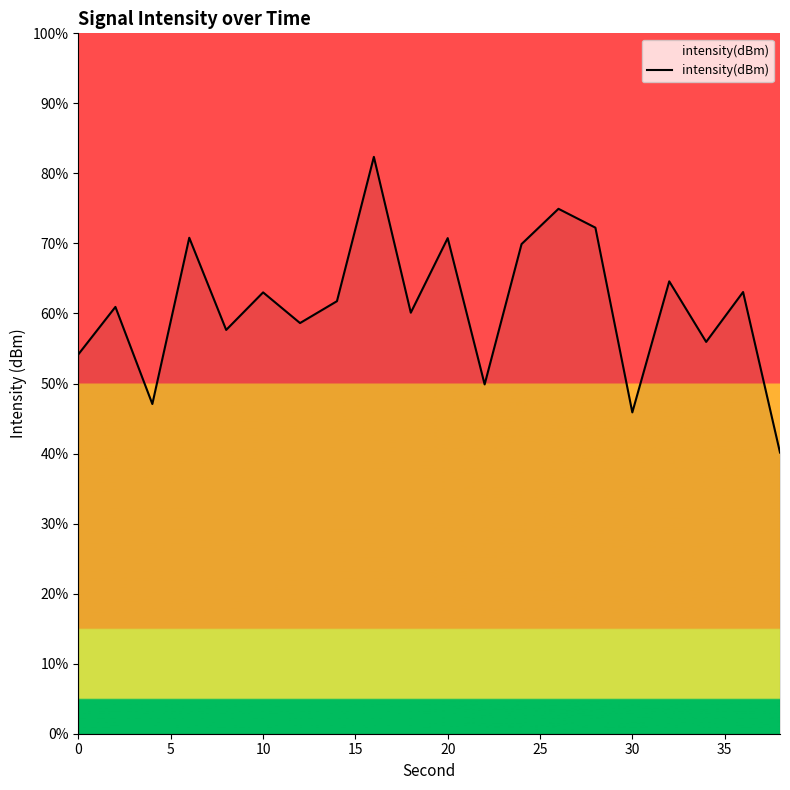

What is the difference between the maximum and minimum values?

42.2